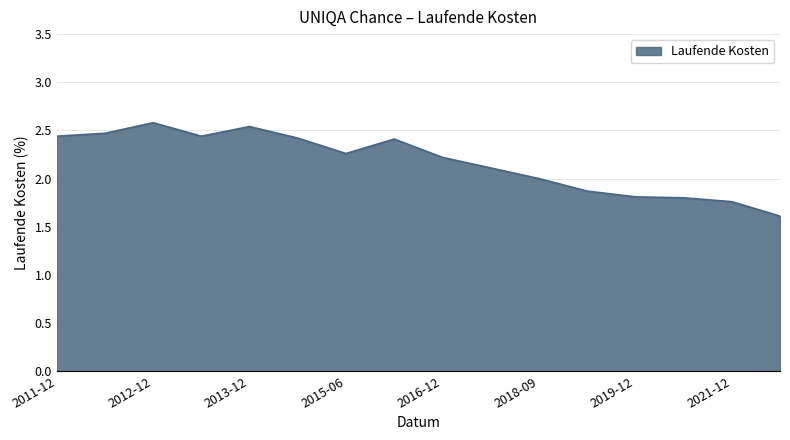

What is the difference between the maximum and minimum values?

1.0